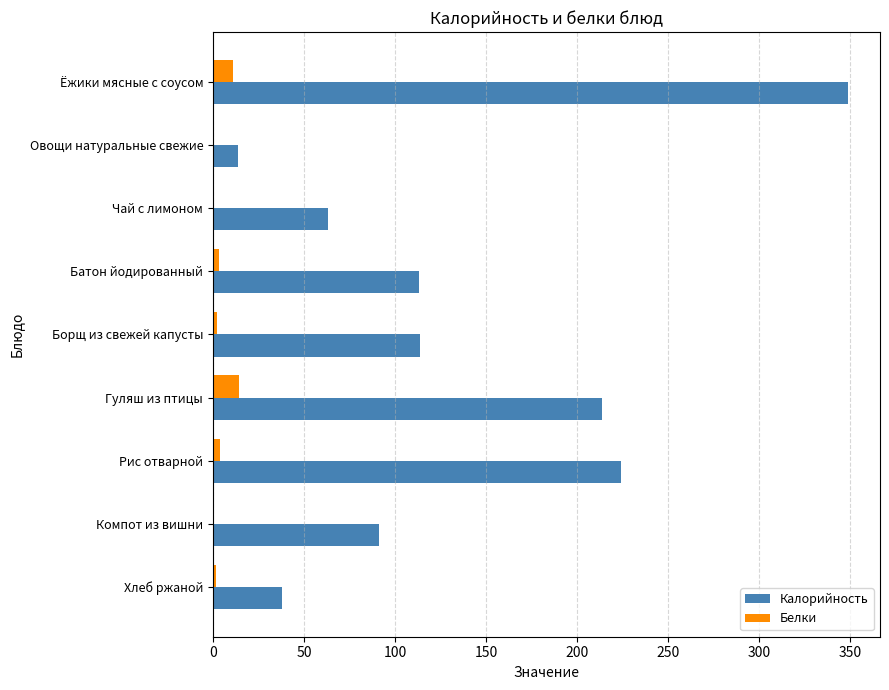

At which label is Калорийность closest to 181?

Гуляш из птицы